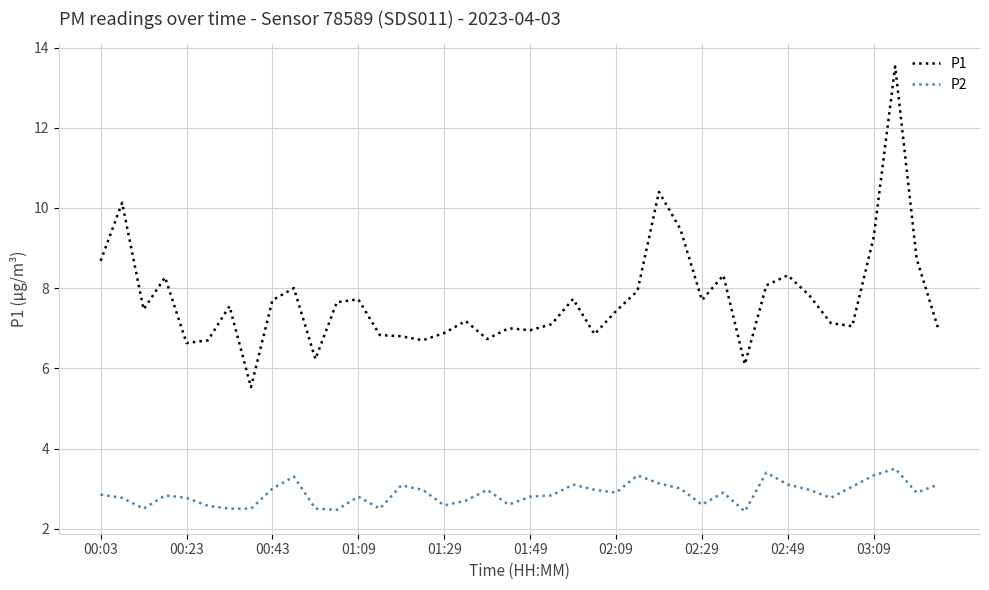

True or false: P2 and P1 intersect in this chart.

False